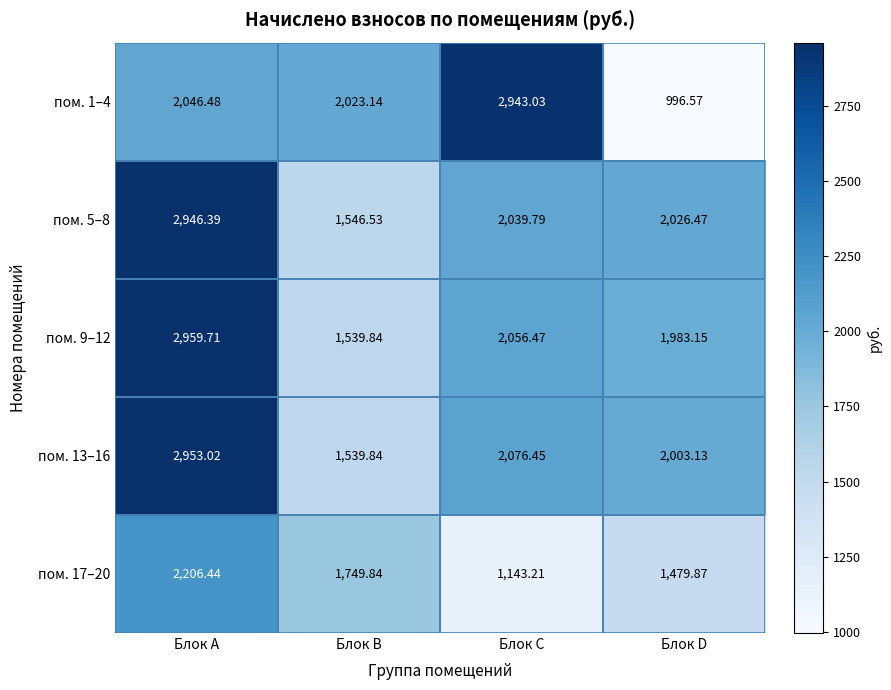

Rank the categories by пом. 1–4 value from lowest to highest.

Блок D, Блок B, Блок A, Блок C